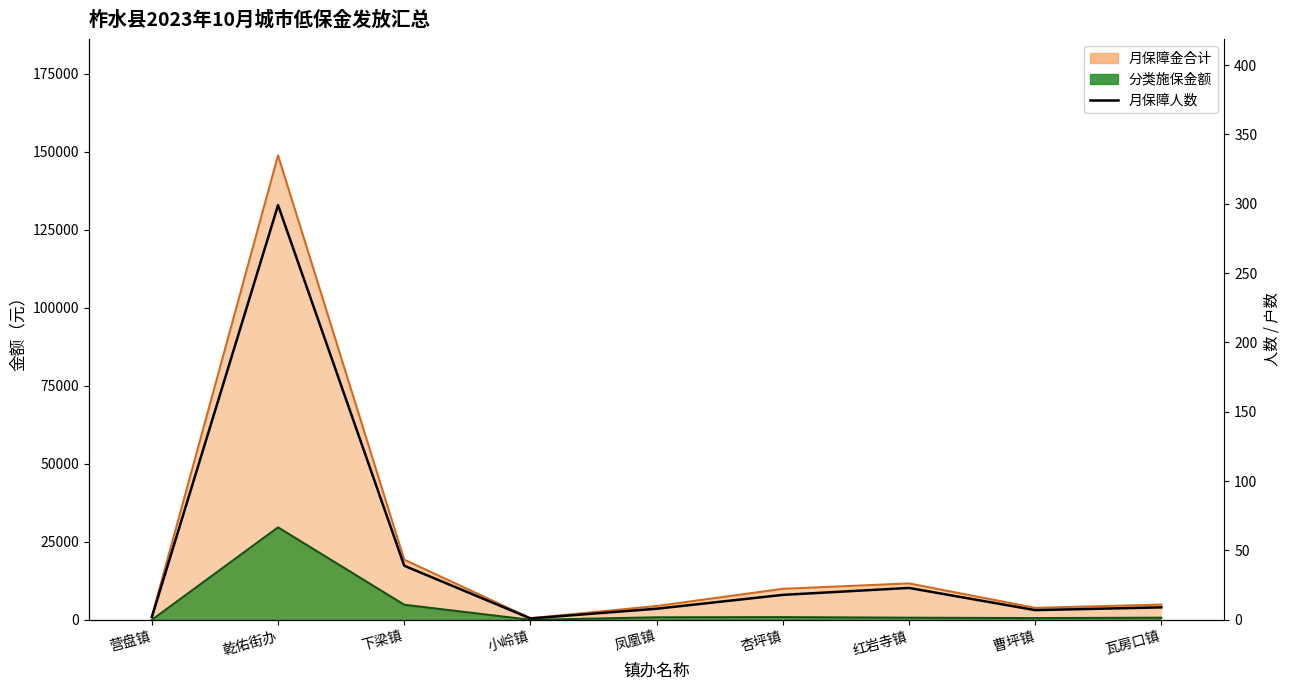

At which label is the value closest to 150?

下梁镇